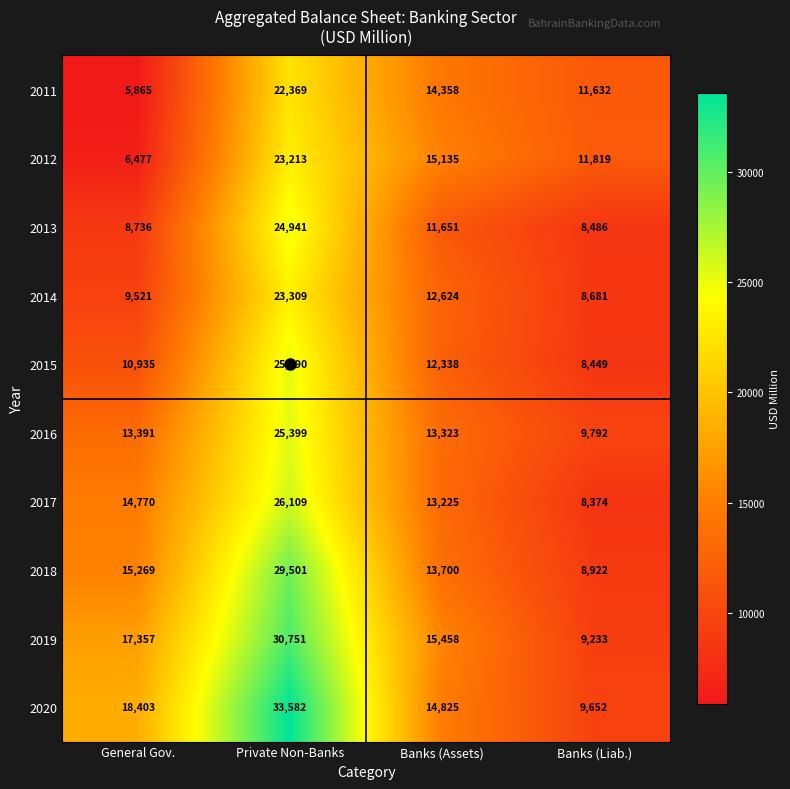

Is it true that 2018 equals 15269 at General Gov.?

True